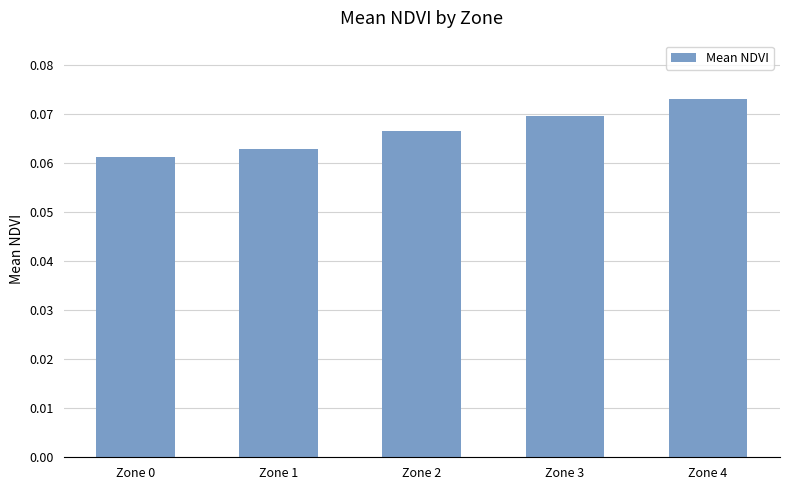

Which category has the highest value across all series?

Zone 4